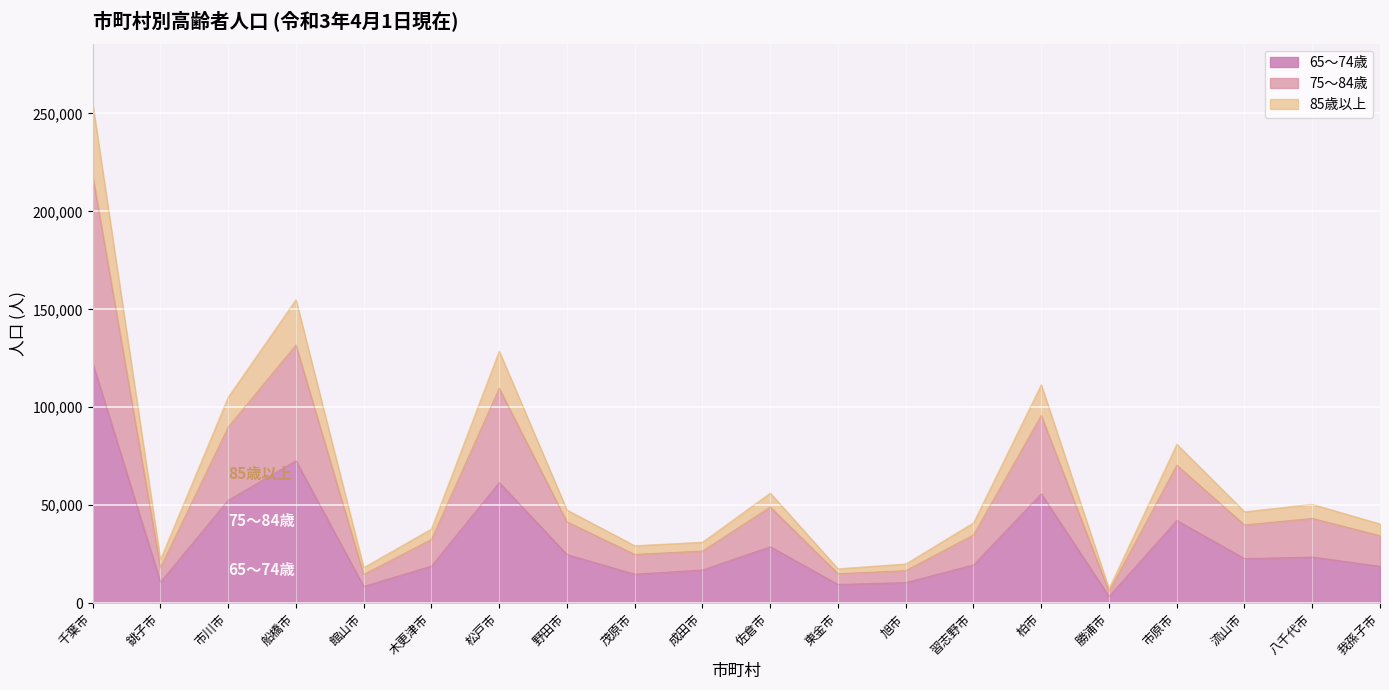

The value of 65～74歳 at 銚子市 is 10771. True or false?

True